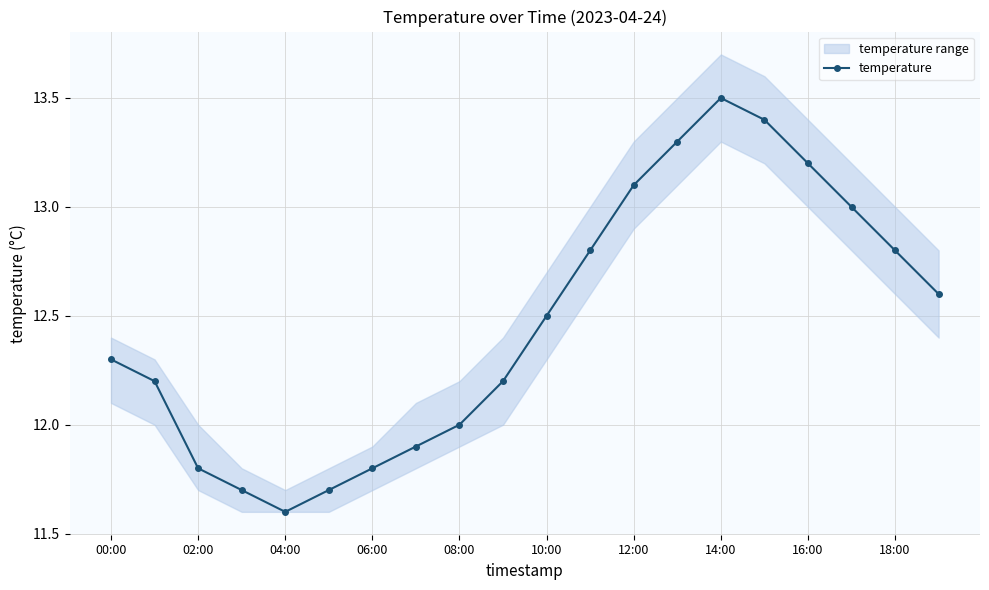

The value of temperature at 12:00 is 7.3. True or false?

False